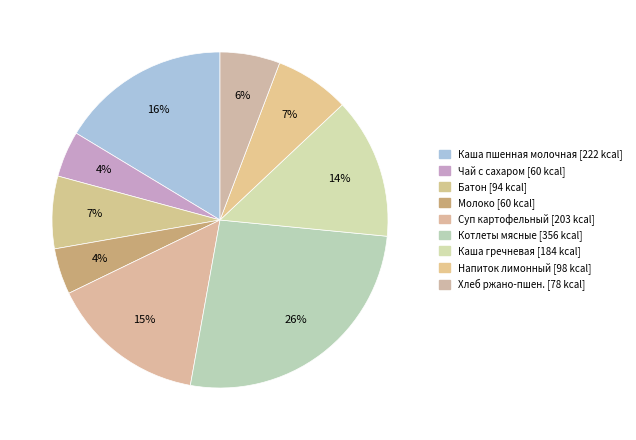

Rank the categories by value from lowest to highest.

Чай с сахаром, Молоко, Хлеб ржано-пшеничный, Батон обогащенный, Напиток лимонный, Каша гречневая рассыпчатая, Суп картофельный с горохом и гренками, Каша вязкая пшенная молочная с маслом, Котлеты особые мясные с соусом молочным